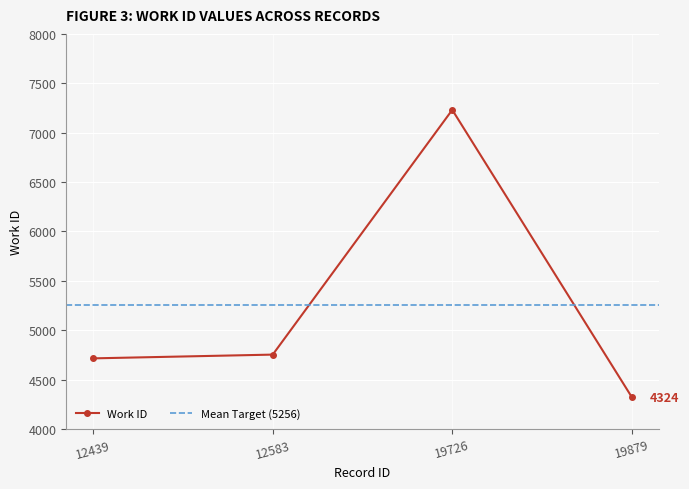

Rank the categories by value from highest to lowest.

19726, 12583, 12439, 19879